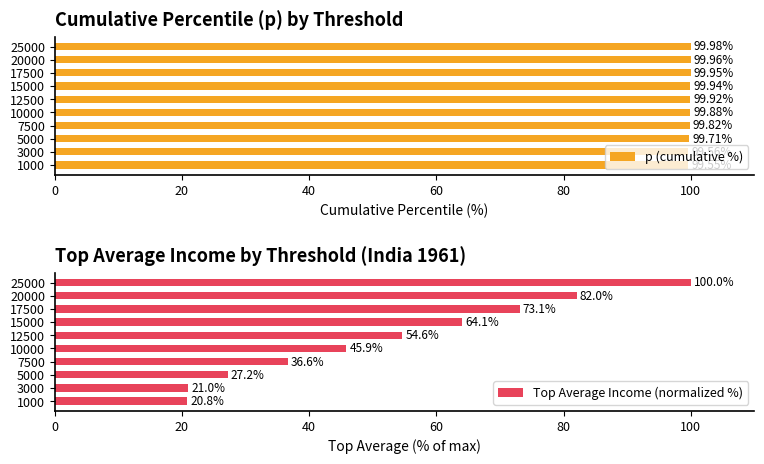

List the labels in order of p (cumulative %) value, smallest first.

1000, 3000, 5000, 7500, 10000, 12500, 15000, 17500, 20000, 25000